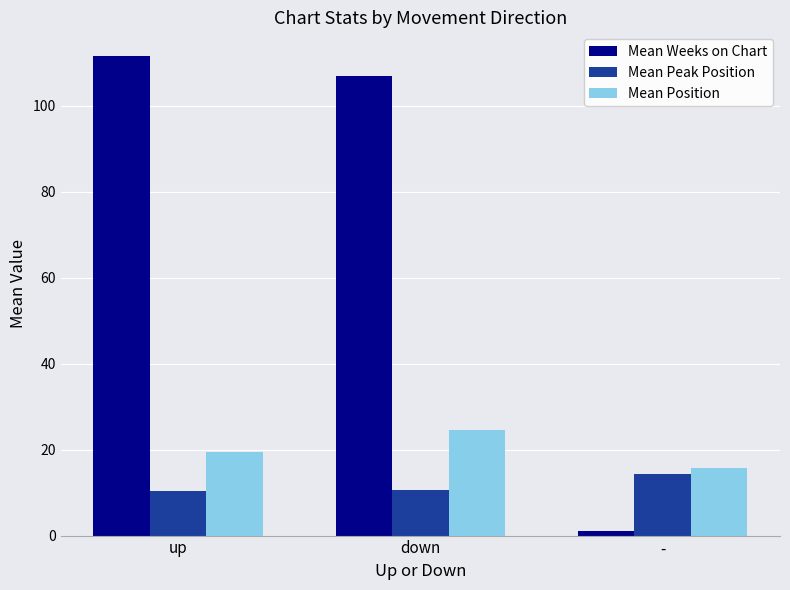

List the series in order of their peak value, highest first.

Mean Weeks on Chart, Mean Position, Mean Peak Position